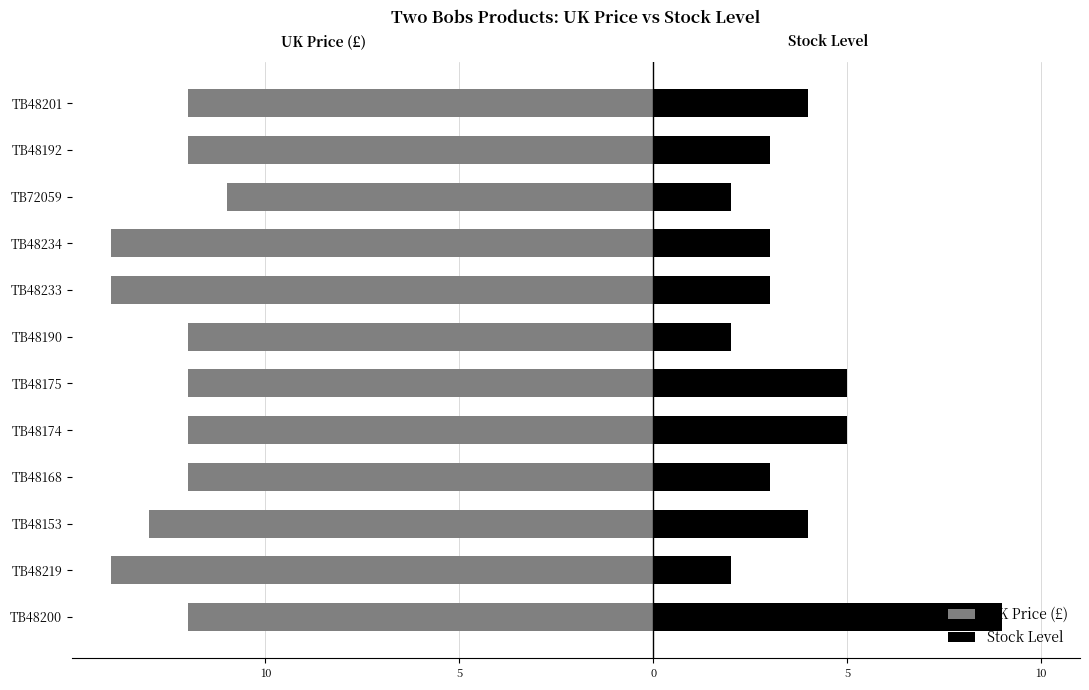

How many data points does each series have?

12